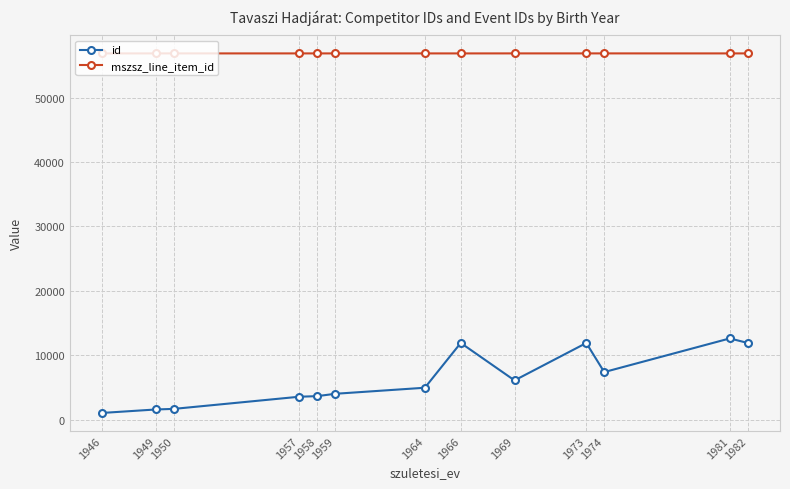

What is the difference between the highest and lowest values at 1969?

50790